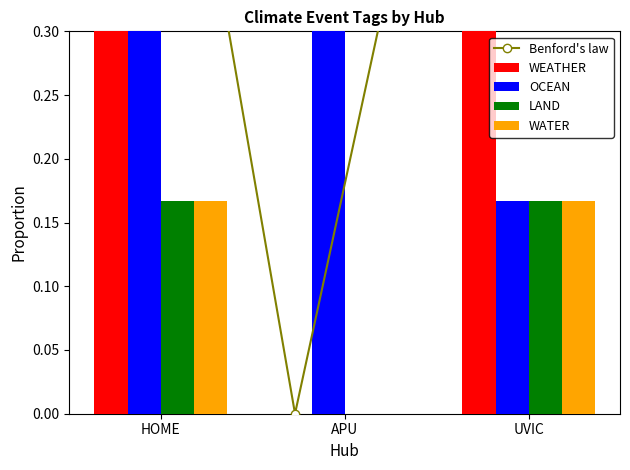

The value of WEATHER at UVIC is 1.2. True or false?

False